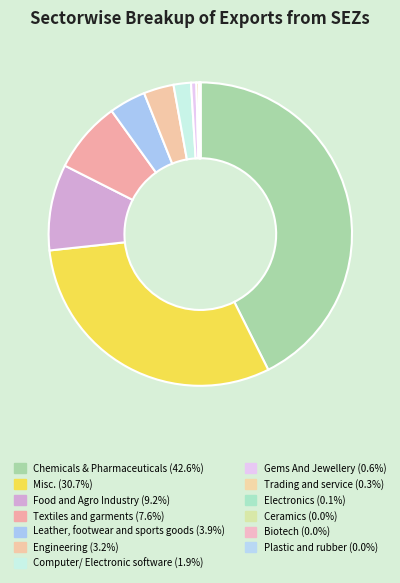

Is there any slice that represents more than half of the pie?

No